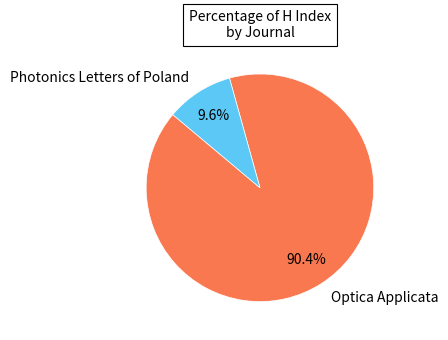

What percentage is the Optica Applicata slice, to the nearest percent?

90%